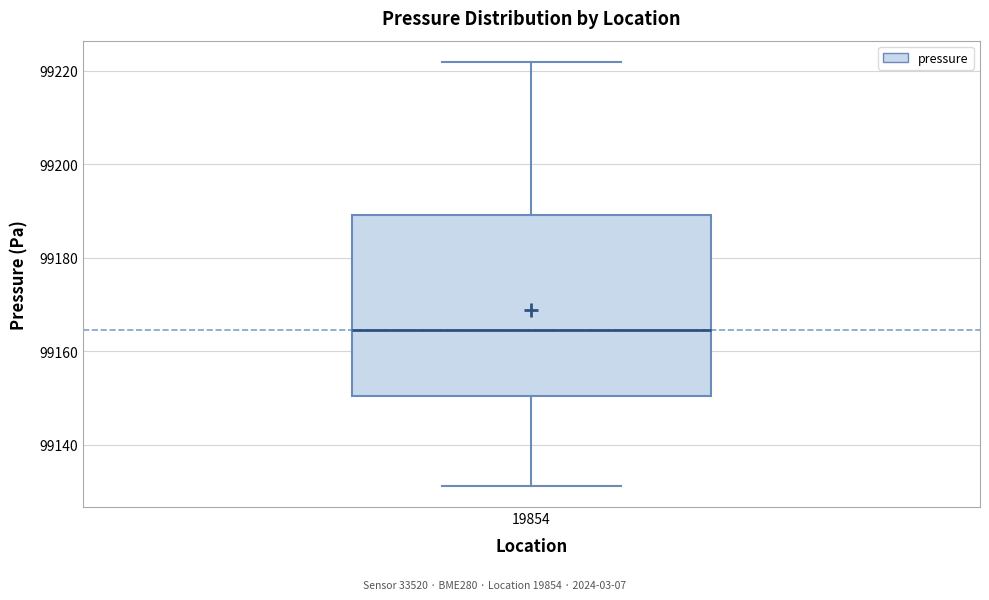

Read this box plot against the y-axis: the position of the median line, the range covered by the box, and the ends of both whiskers. The values are not printed on the chart, so give them approximately, as read against the axis.

median 99164, box 99150 to 99190, whiskers 99132 to 99222